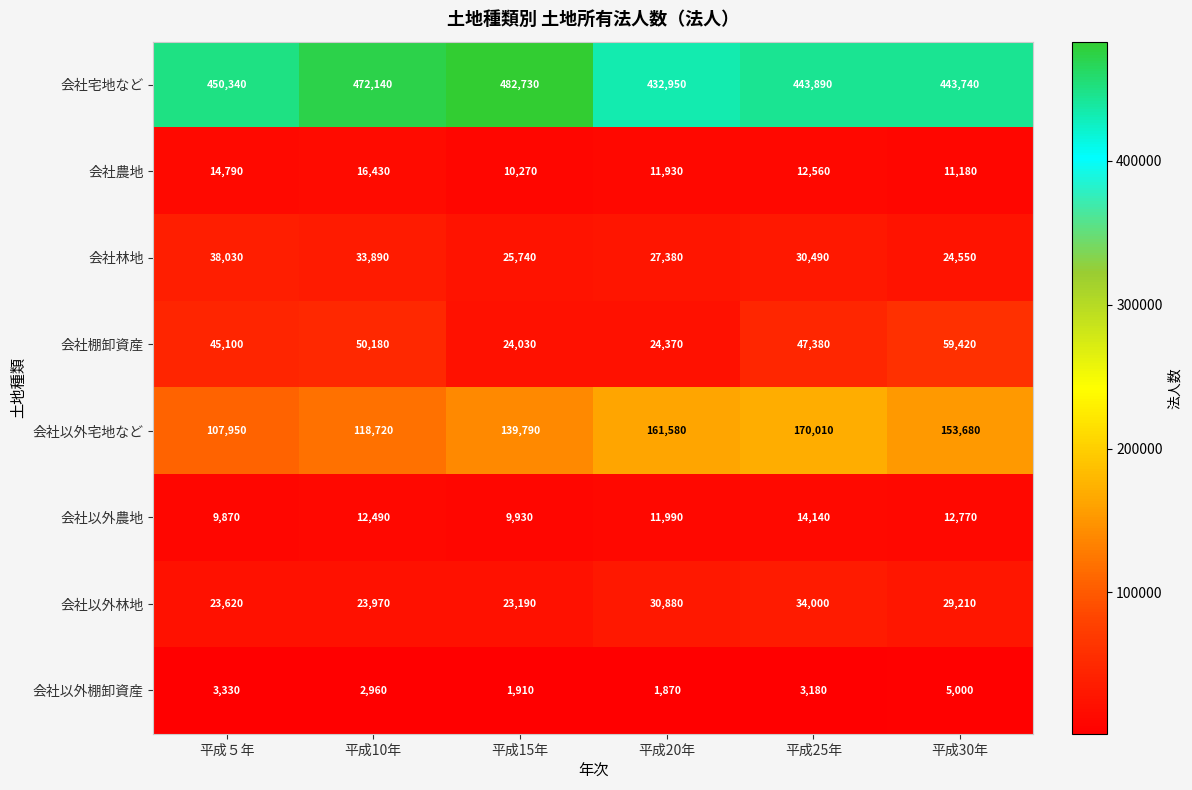

What is the minimum value shown in the chart?

1870